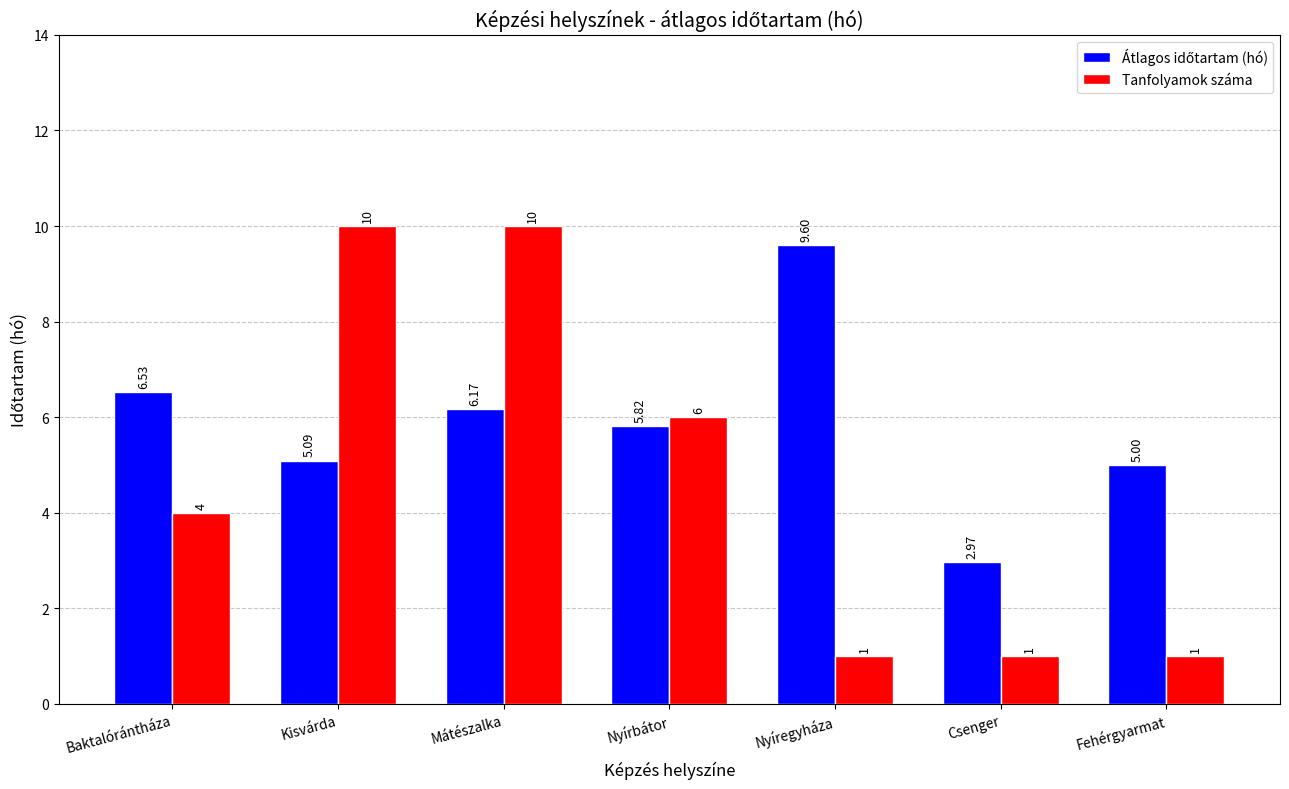

At which label is Tanfolyamok száma closest to 5?

Baktalórántháza